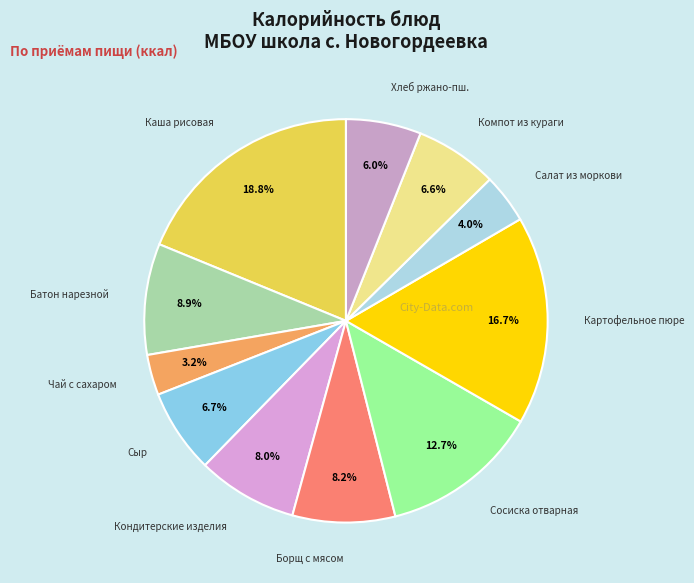

Which category has the smallest portion of the pie?

Чай с сахаром